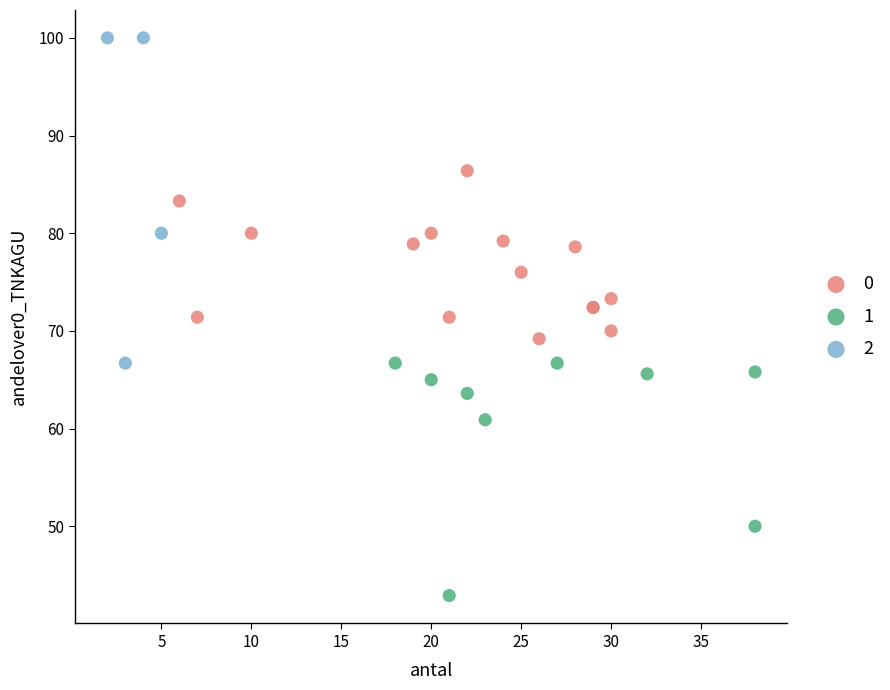

Which series has the widest spread of Y values?

2